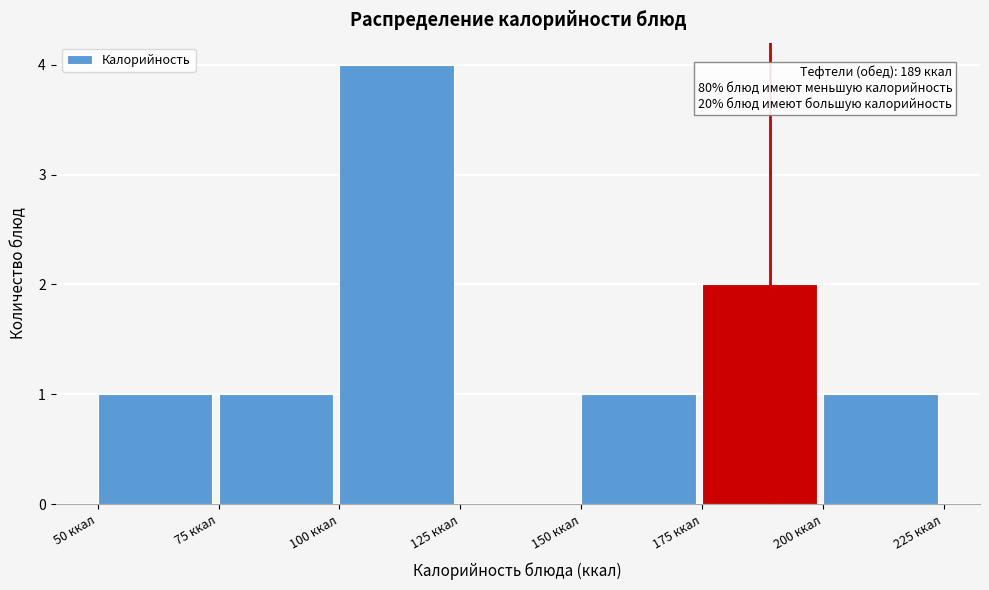

Over which range of the x-axis is the bar tallest?

100 to 125